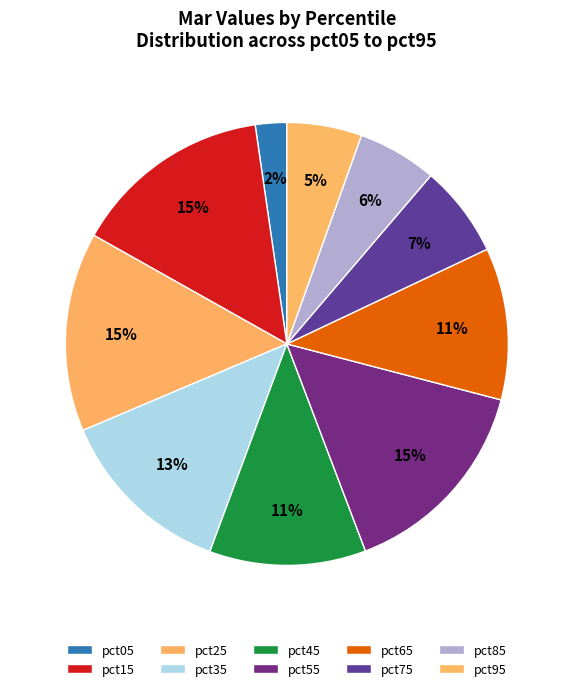

True or false: pct75 accounts for 7% of the total.

True